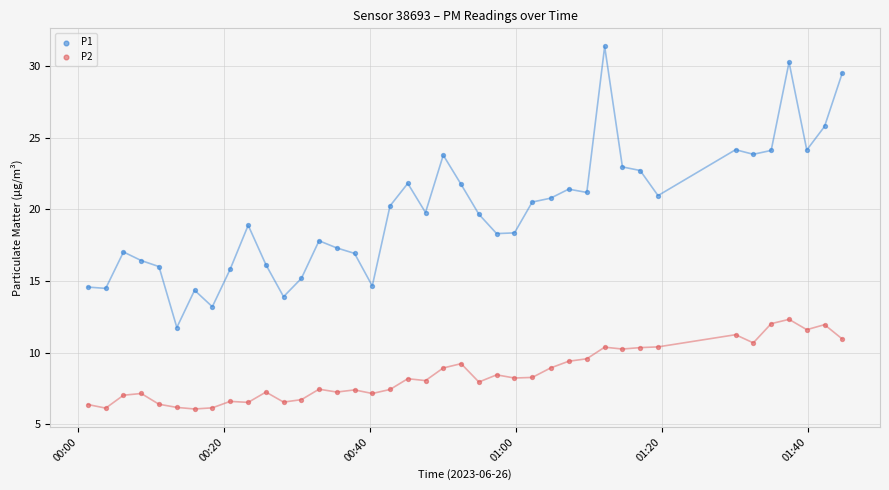

Which series contains the lowest Y value?

P2